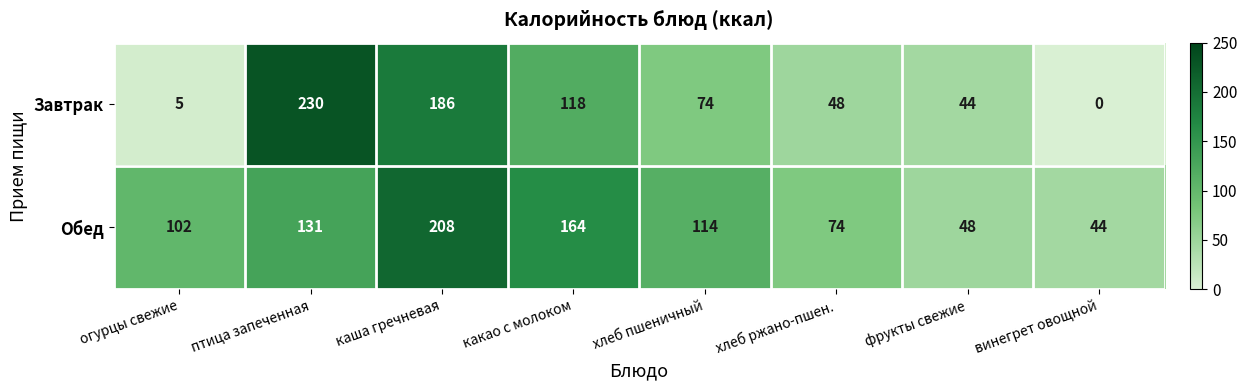

The value of Завтрак at хлеб пшеничный is 44. True or false?

False